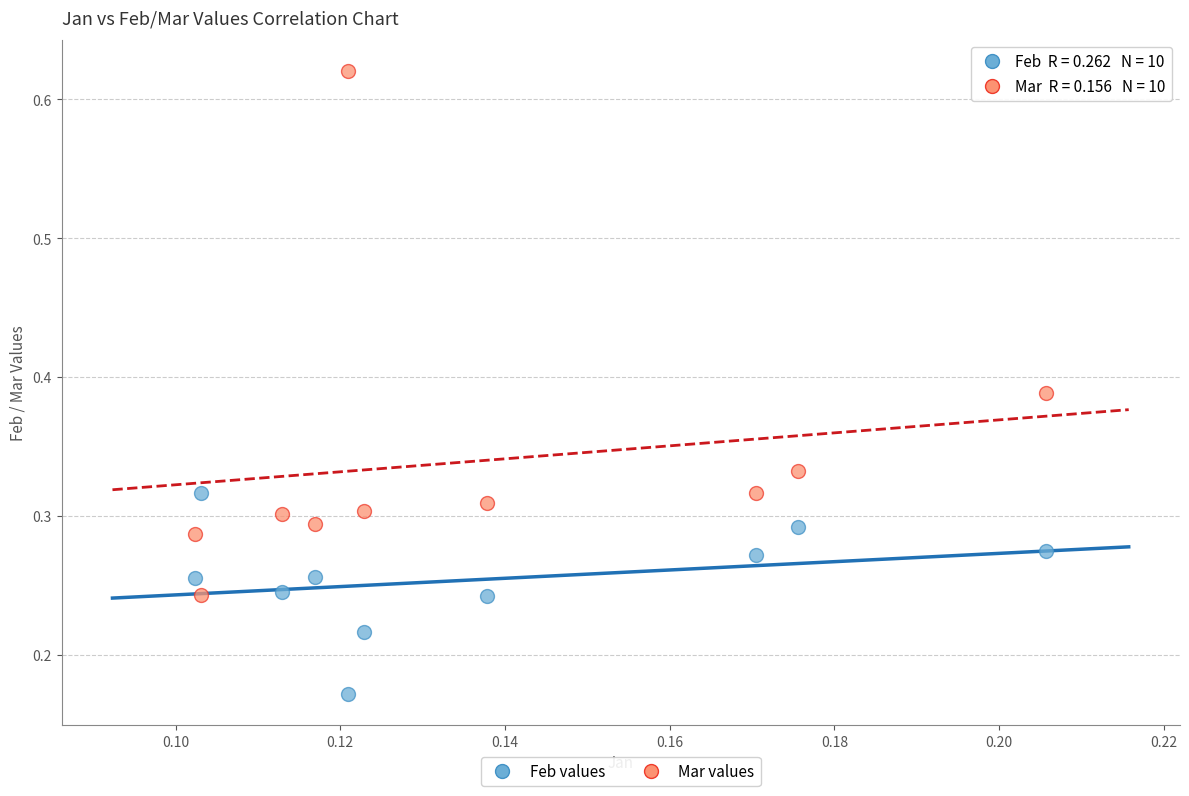

What are all the series names shown in the legend?

Feb values, Mar values